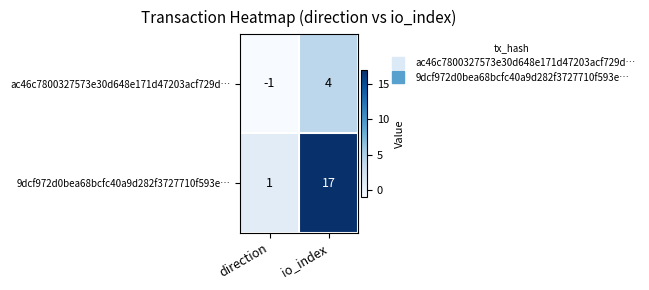

Reading right to left, transcribe all the data shown in this chart.

ac46c7800327573e30d648e171d47203acf729d…: io_index=4	direction=-1
9dcf972d0bea68bcfc40a9d282f3727710f593e…: io_index=17	direction=1